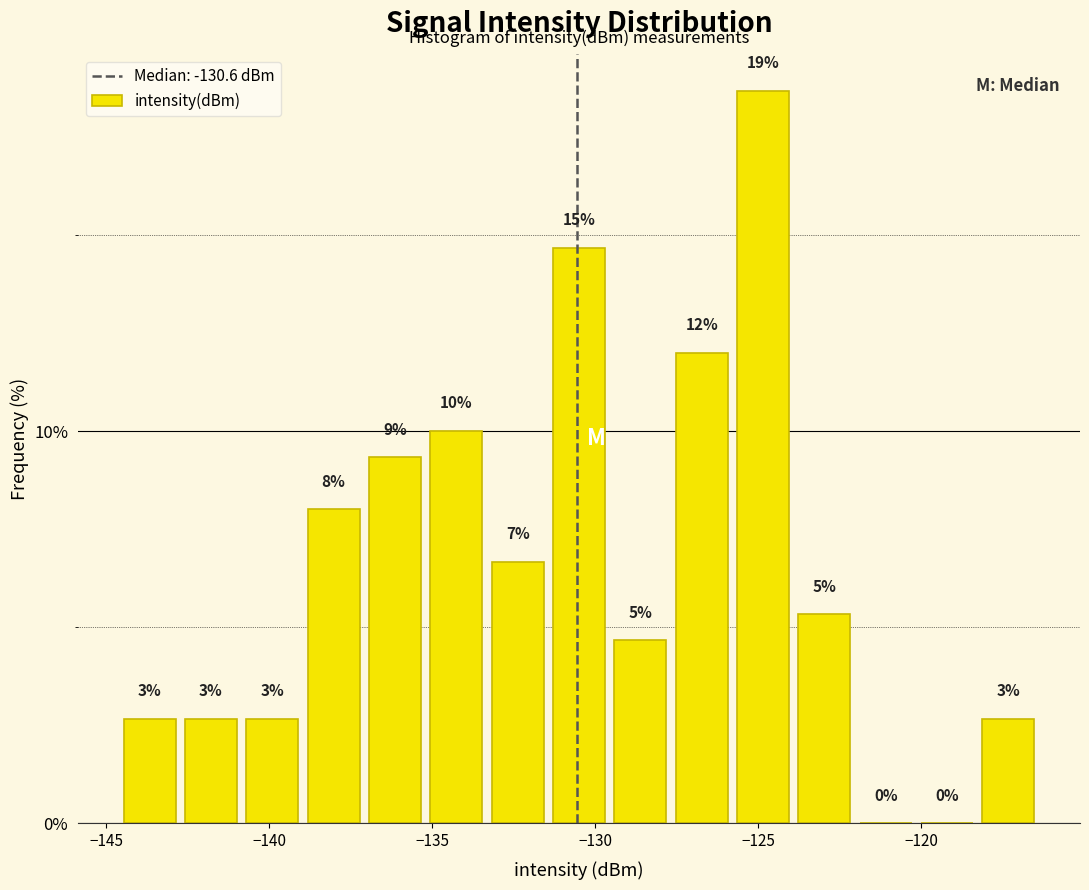

Read against the x-axis, roughly where is the centre of the tallest bar?

-125.0